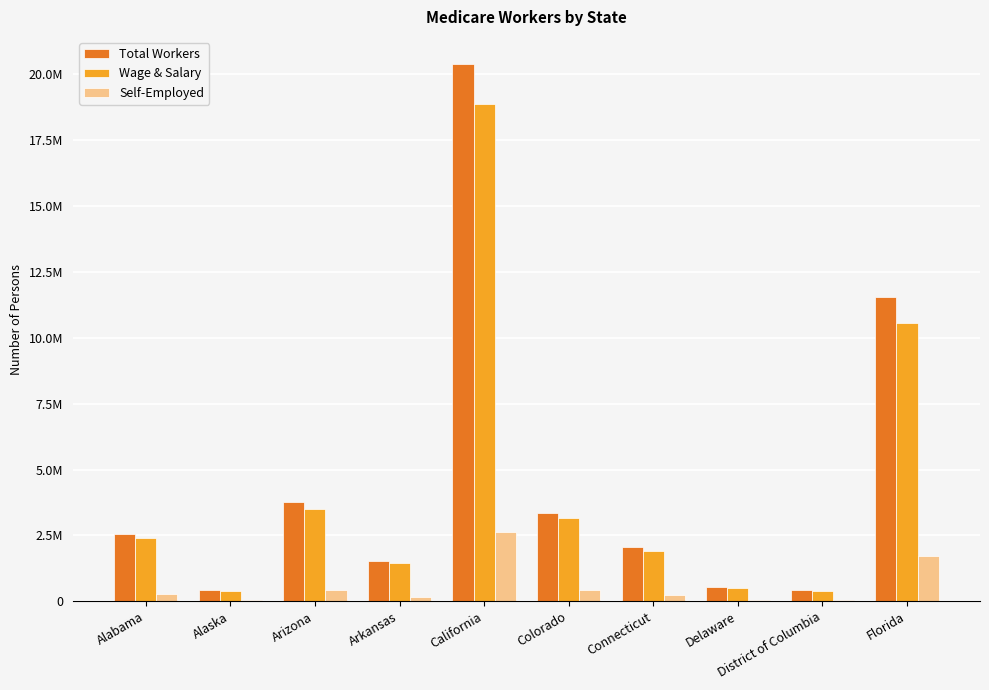

Are the bars horizontal?

No